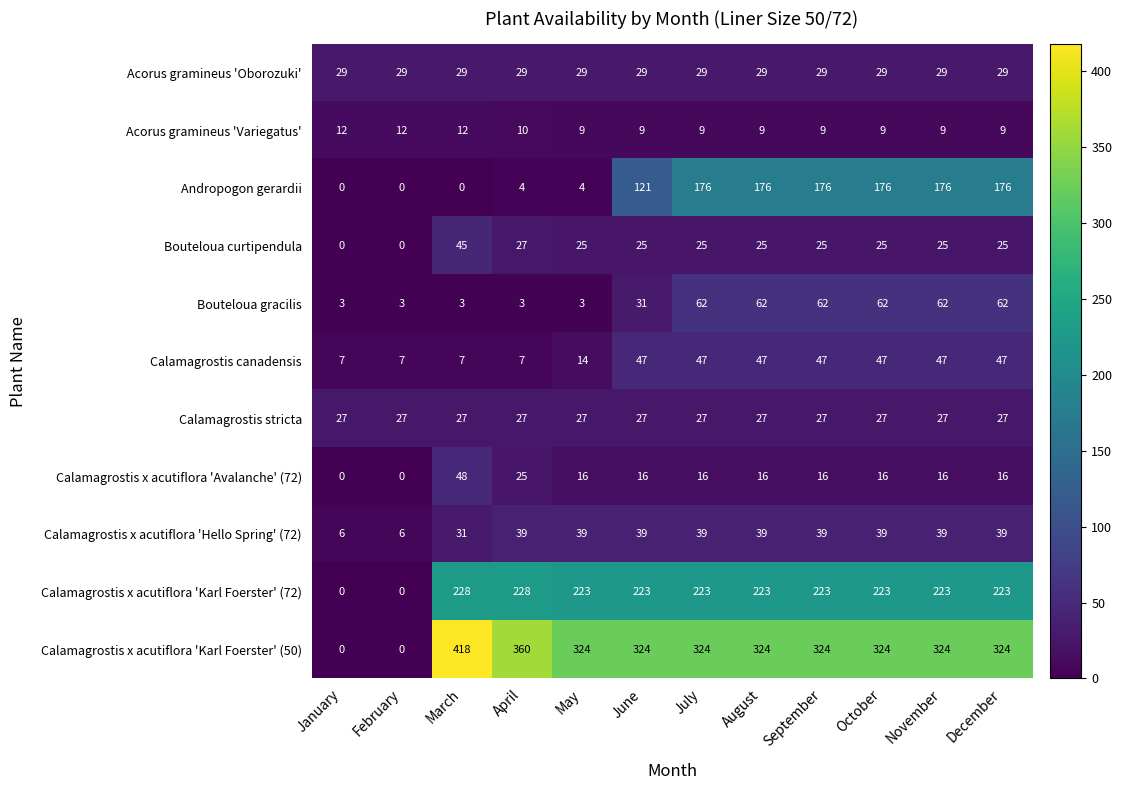

What is the spread (max minus min) of values at June?

315